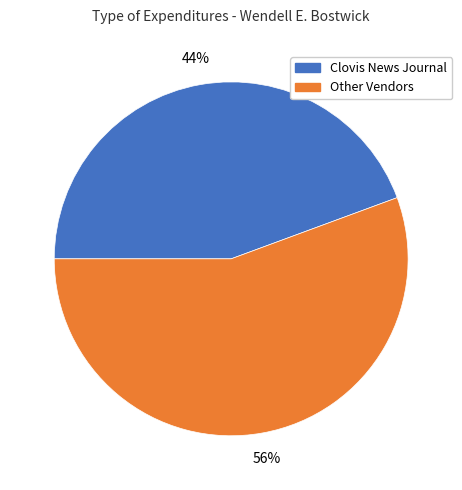

To the nearest percent, what is the average slice percentage?

50%